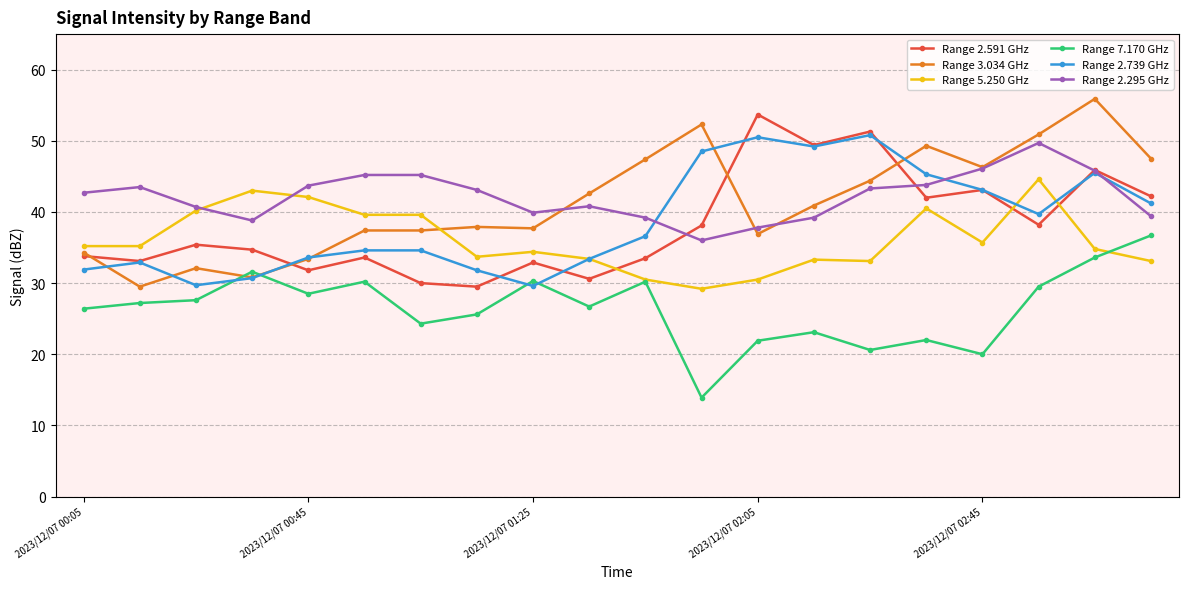

What is the value of the Range 2.739 GHz point at the 9th from the left?

29.6